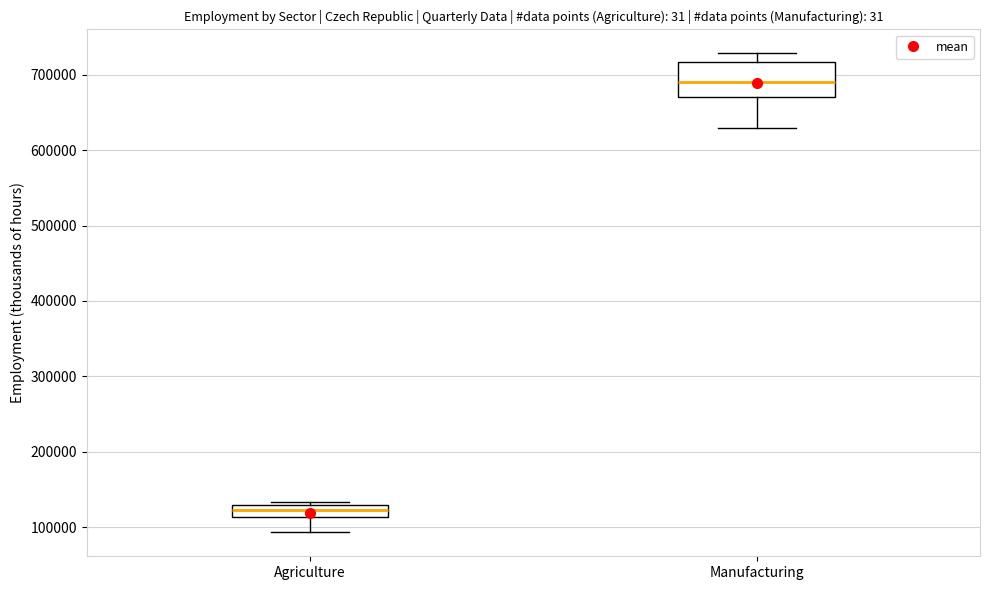

Which box's median line is the highest?

Manufacturing